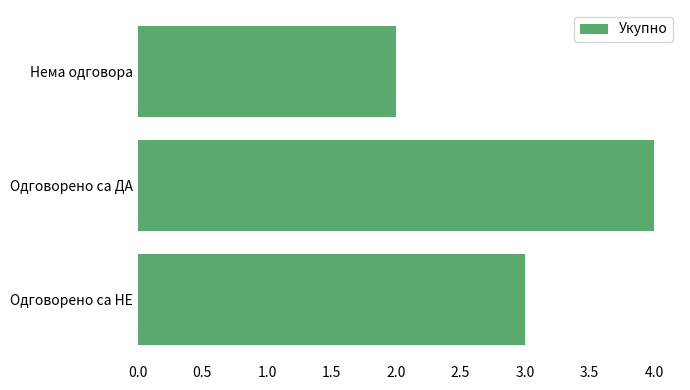

Between Нема одговора and Одговорено са ДА, which is larger?

Одговорено са ДА